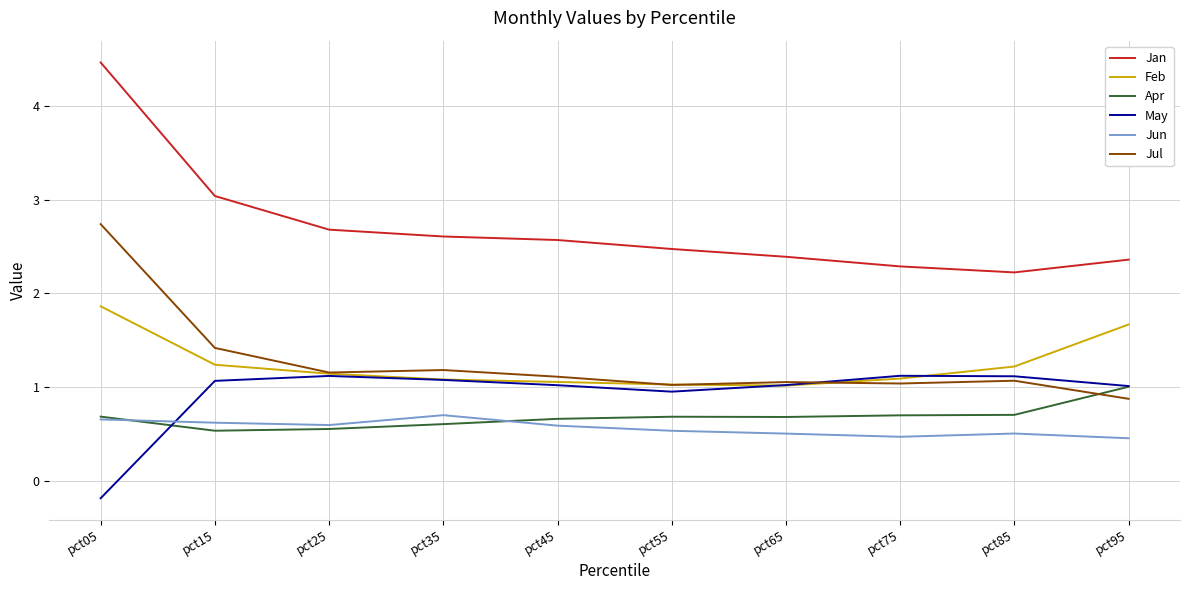

How many lines are shown in the chart?

6